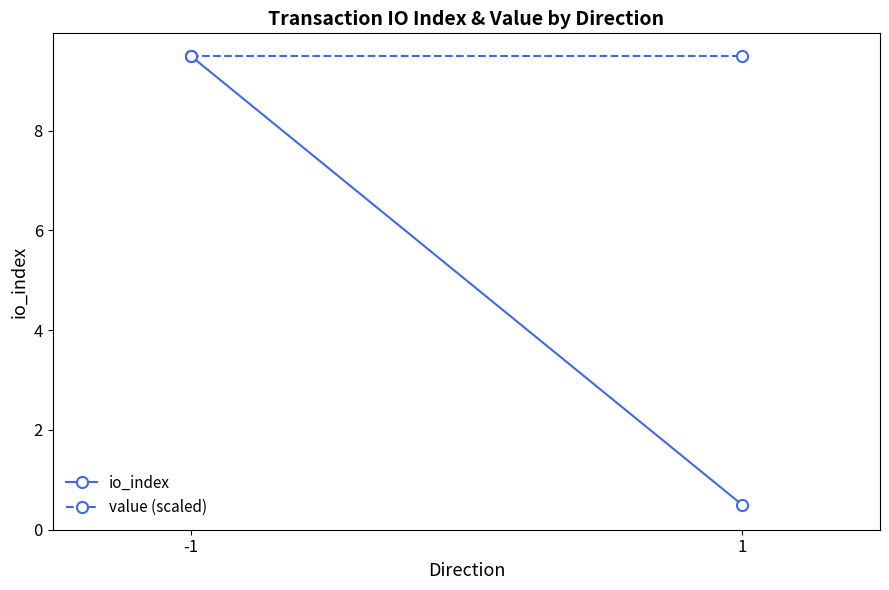

What is the lowest value of the value (scaled) series?

9.5